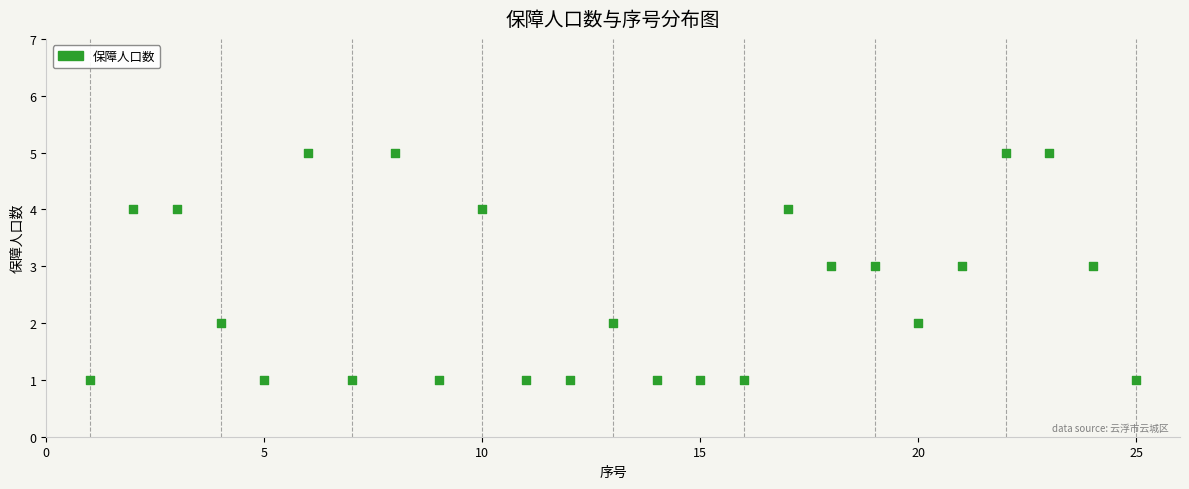

What is the range of Y values (max minus min)?

4